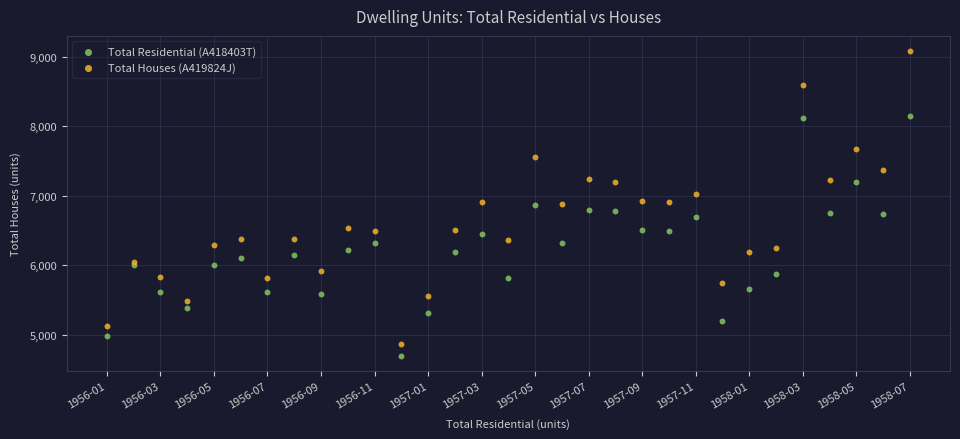

Which series reaches the maximum Y coordinate?

Total Houses (A419824J)